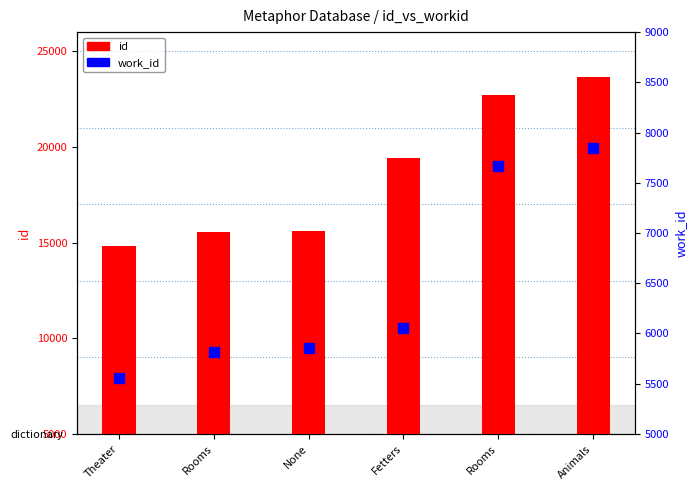

How many values in the id series exceed 19421?

2